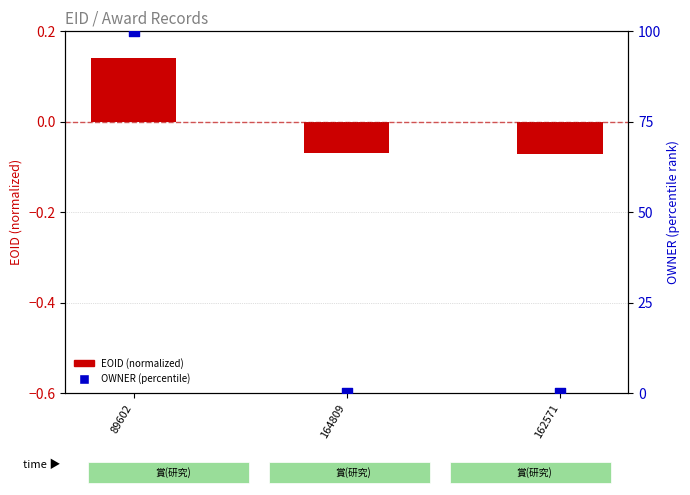

Which series has the largest Y range (max minus min)?

OWNER (percentile)